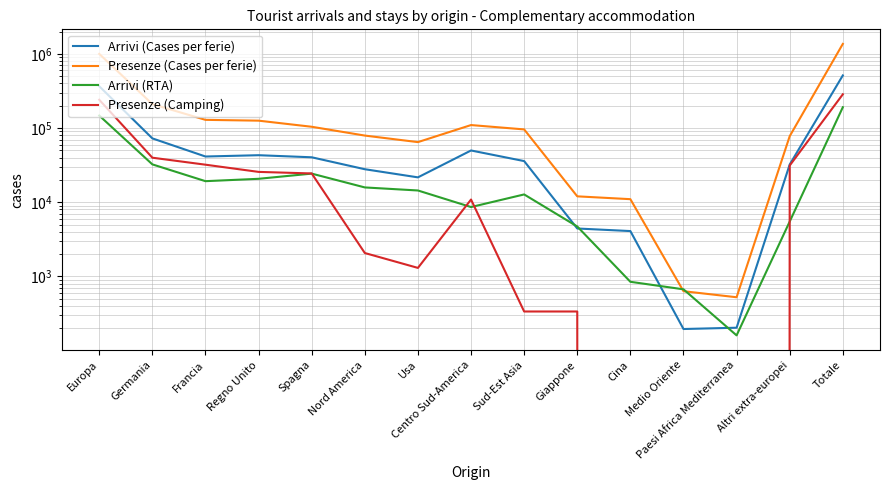

At which label does Arrivi (Cases per ferie) first exceed 35893?

Europa